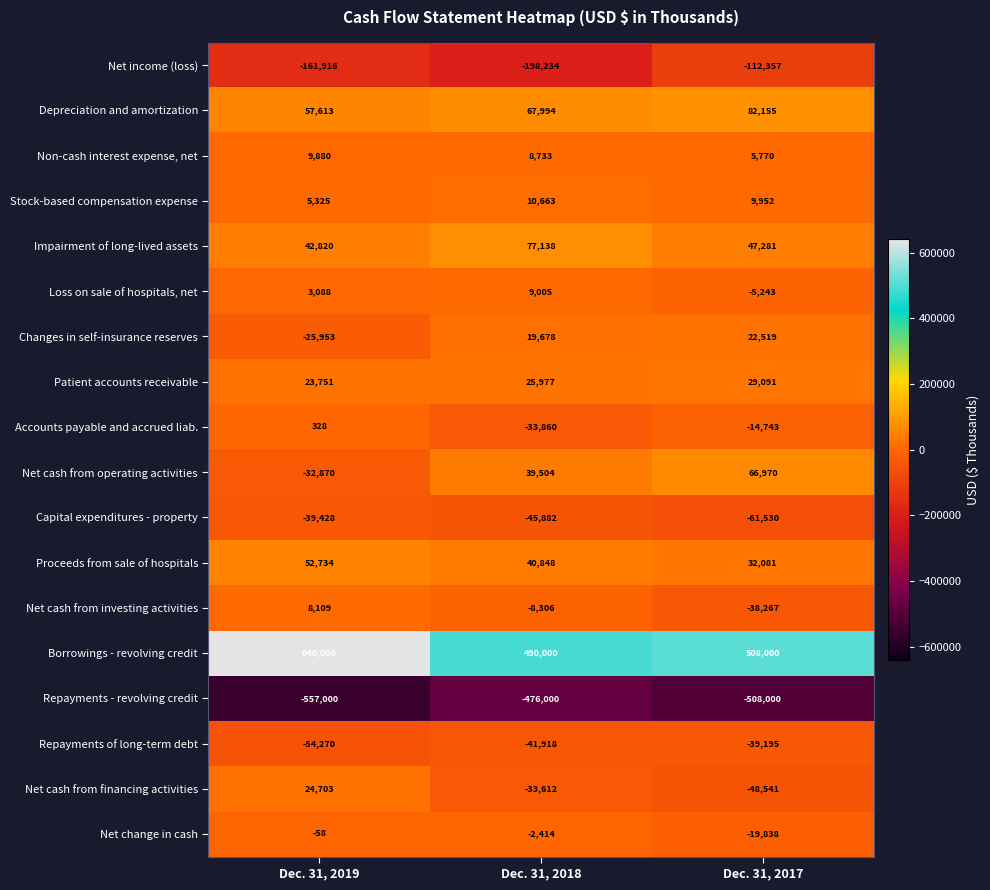

List the labels in order of Accounts payable and accrued liab. value, smallest first.

Dec. 31, 2018, Dec. 31, 2017, Dec. 31, 2019